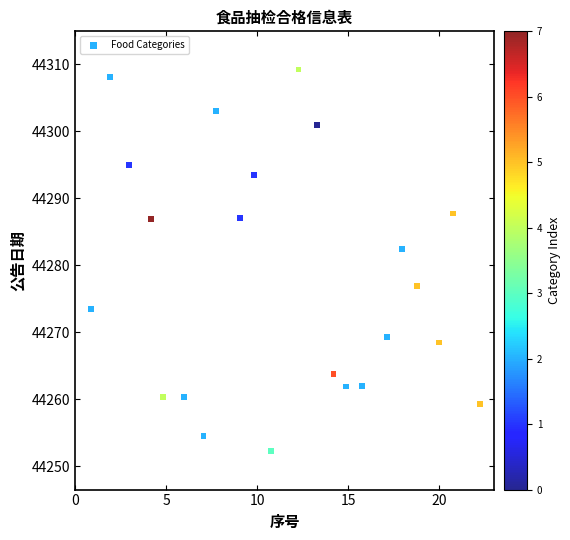

What is the range of Y values (max minus min)?

57.0